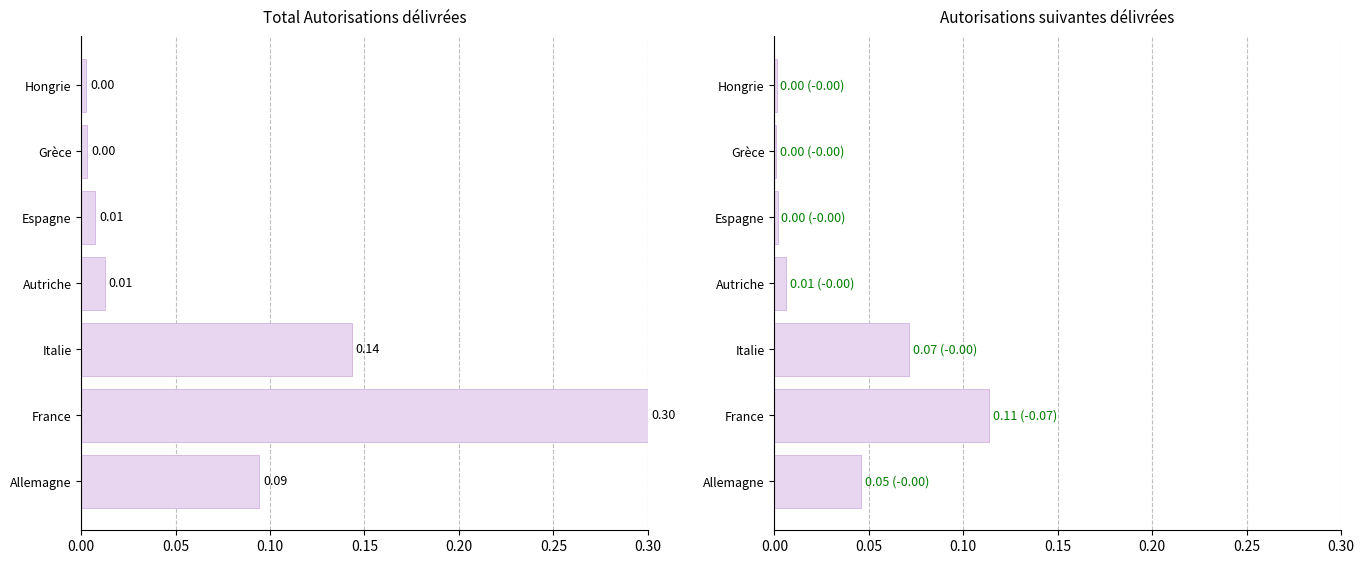

What is the sum of the Total autorisations values at Italie and France?

0.4